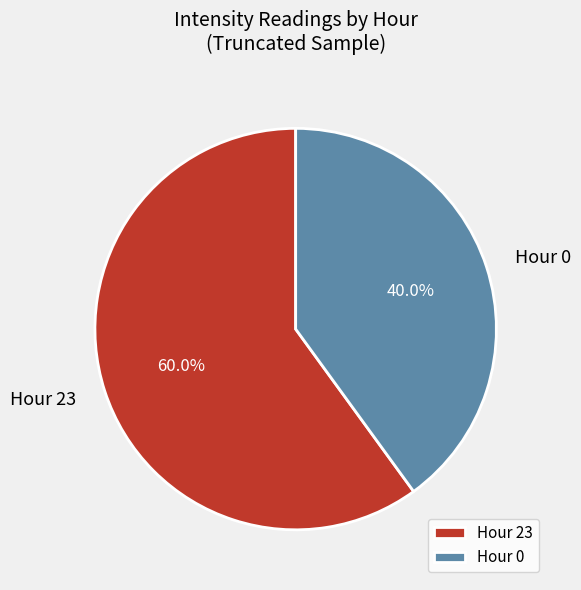

Which slice is the largest?

Hour 23